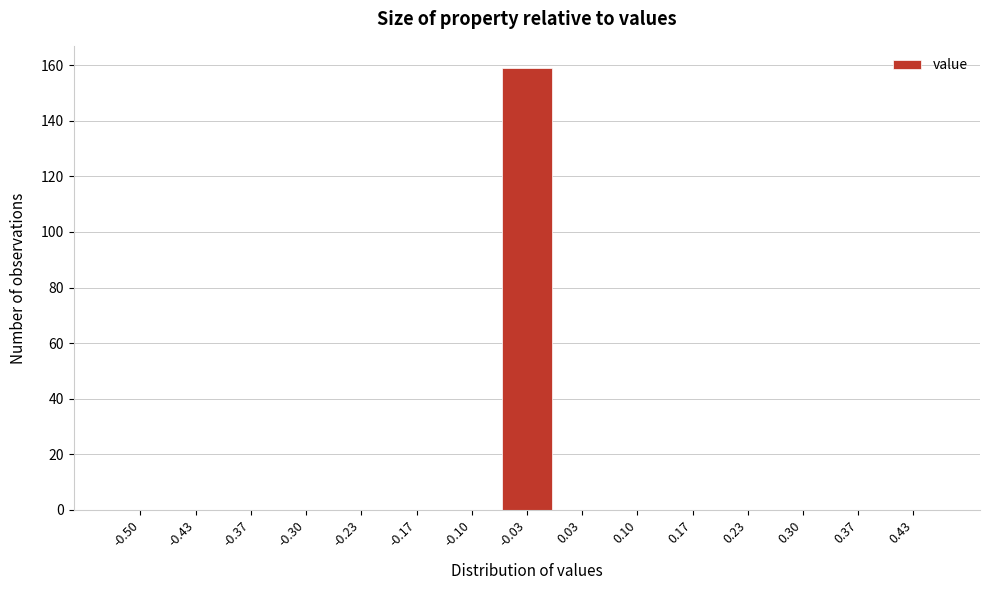

Reading left to right, extract all data points from this chart.

-0.50=0	-0.43=0	-0.37=0	-0.30=0	-0.23=0	-0.17=0	-0.10=0	-0.03=159	0.03=0	0.10=0	0.17=0	0.23=0	0.30=0	0.37=0	0.43=0